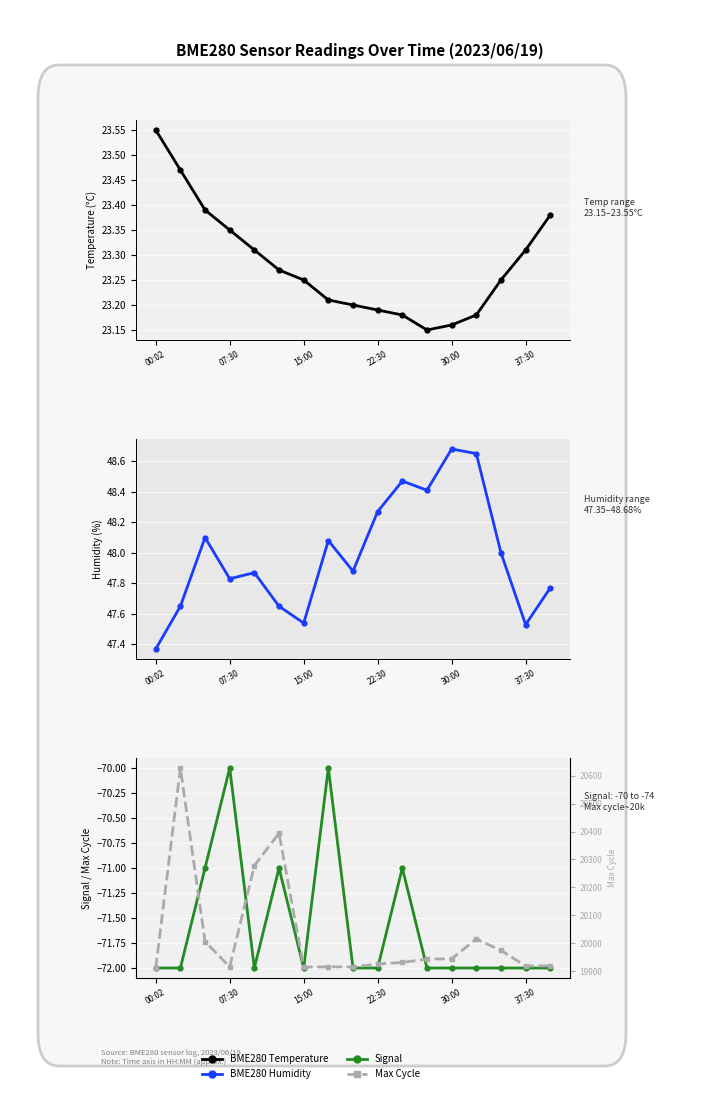

Reading left to right, list all the values displayed in this chart.

BME280_temperature: 23.6	23.5	23.4	23.4	23.3	23.3	23.2	23.2	23.2	23.2	23.2	23.1	23.2	23.2	23.2	23.3	23.4
BME280_humidity: 47.4	47.6	48.1	47.8	47.9	47.6	47.5	48.1	47.9	48.3	48.5	48.4	48.7	48.6	48.0	47.5	47.8
Signal: -72.0	-72.0	-71.0	-70.0	-72.0	-71.0	-72.0	-70.0	-72.0	-72.0	-71.0	-72.0	-72.0	-72.0	-72.0	-72.0	-72.0
Max_cycle: 19911.0	20628.0	20006.0	19915.0	20278.0	20394.0	19914.0	19915.0	19915.0	19925.0	19931.0	19943.0	19944.0	20015.0	19974.0	19918.0	19919.0